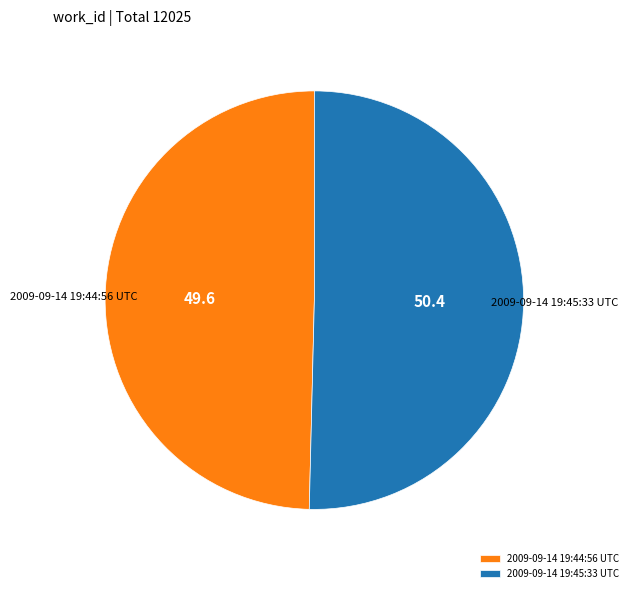

How many slices are in this pie chart?

2